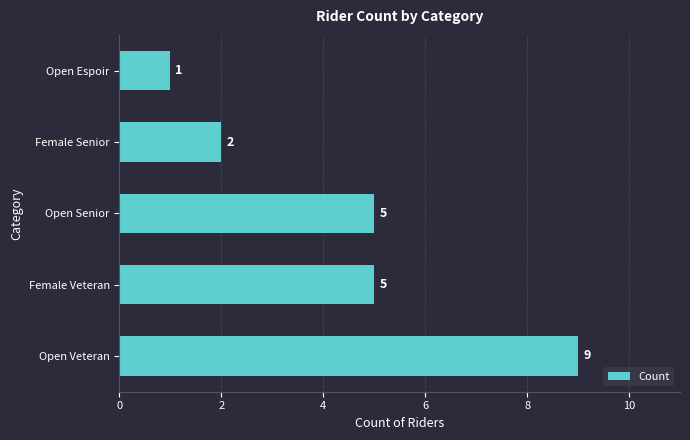

Are the bars horizontal?

Yes